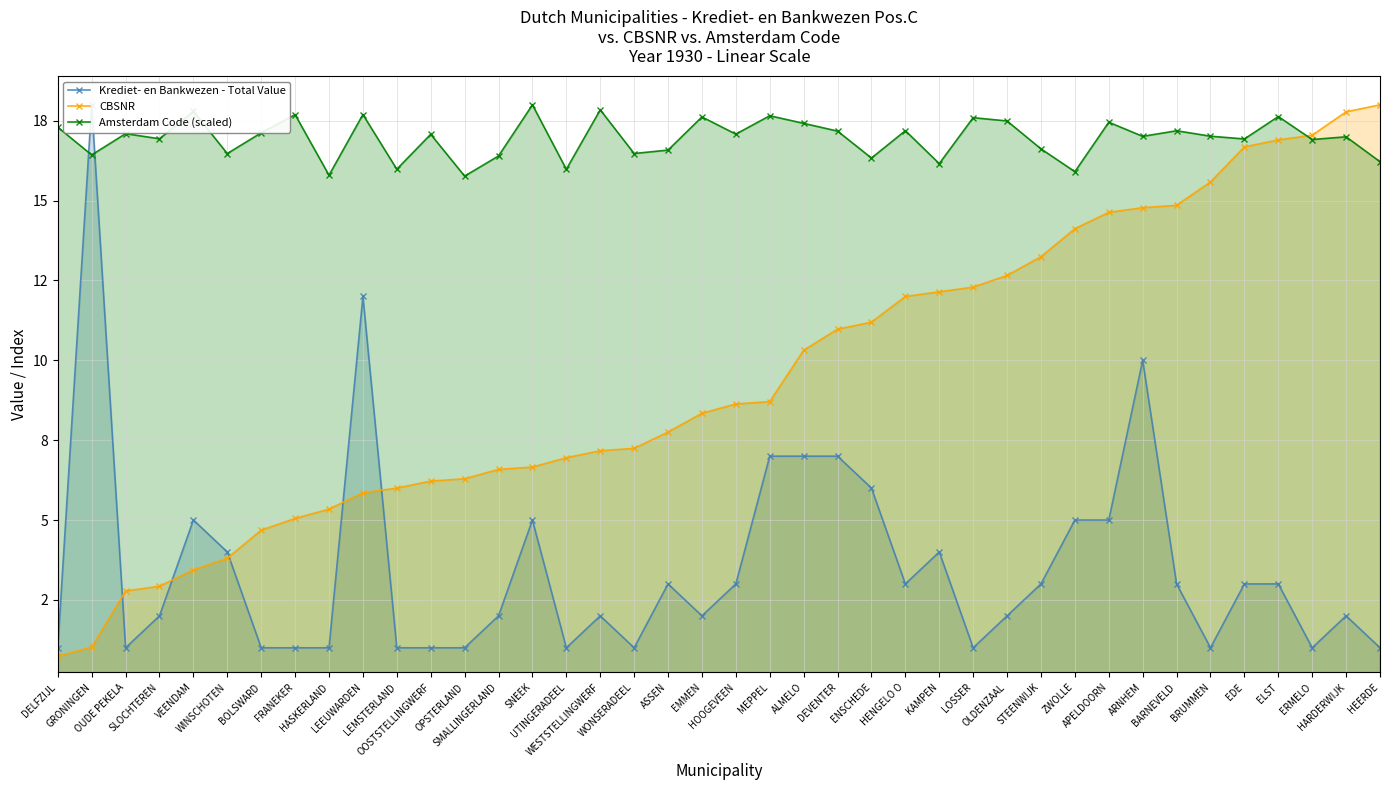

Read the Amsterdam Code (scaled) value at HASKERLAND.

15.8